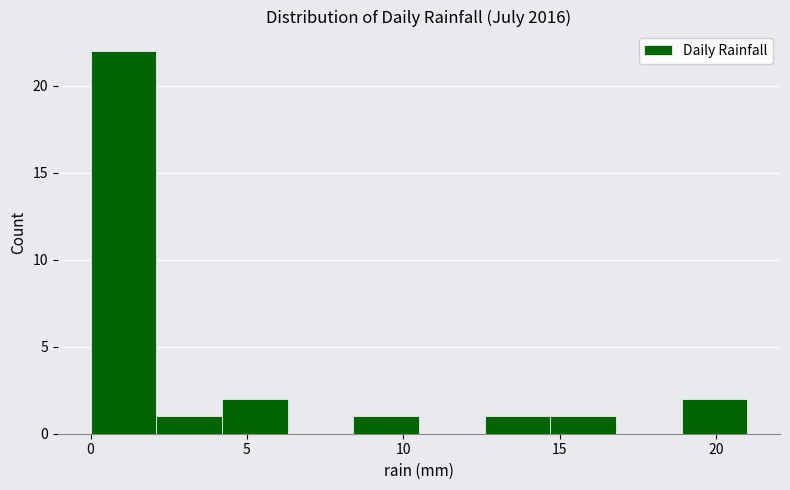

What is the height of the bar covering 18.9 to 21.0 on the x-axis? Neither the bar edges nor the heights are printed on the chart, so give them approximately, as read against the axes.

2